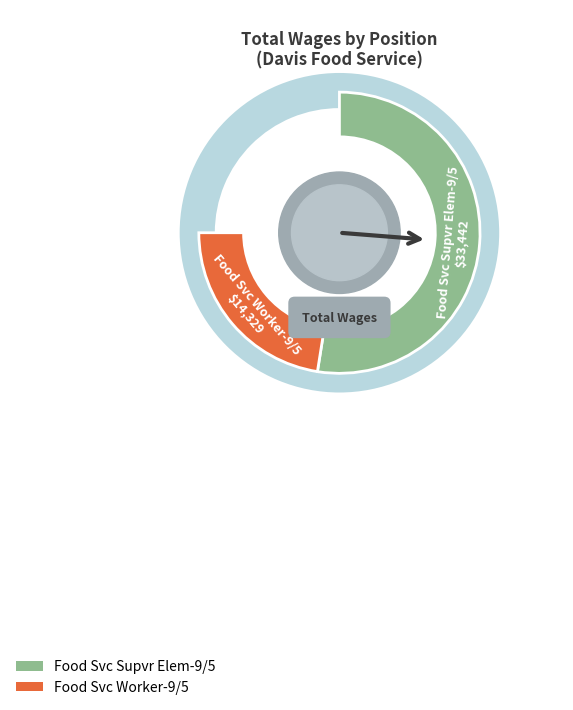

Which category has the biggest portion of the pie?

Food Svc Supvr Elem-9/5